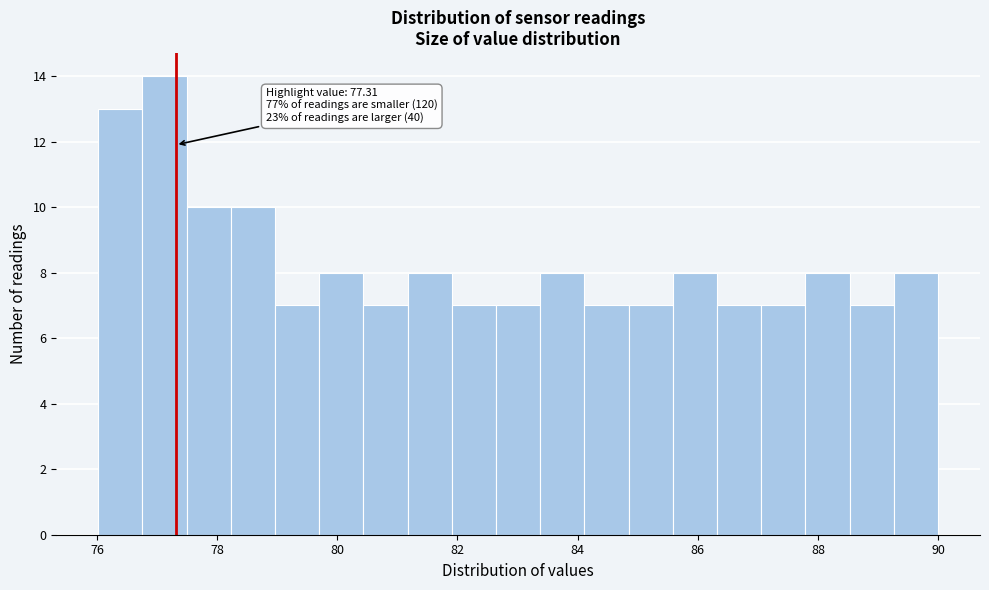

Read against the x-axis, roughly where is the centre of the tallest bar?

77.2